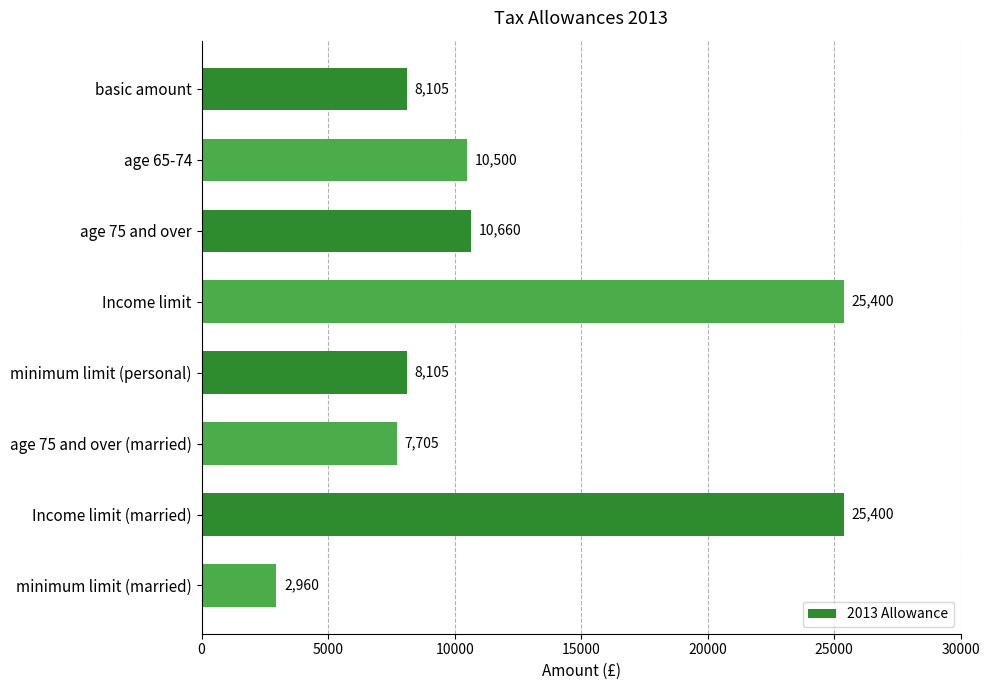

What is the label of the 6th bar from the bottom?

age 75 and over